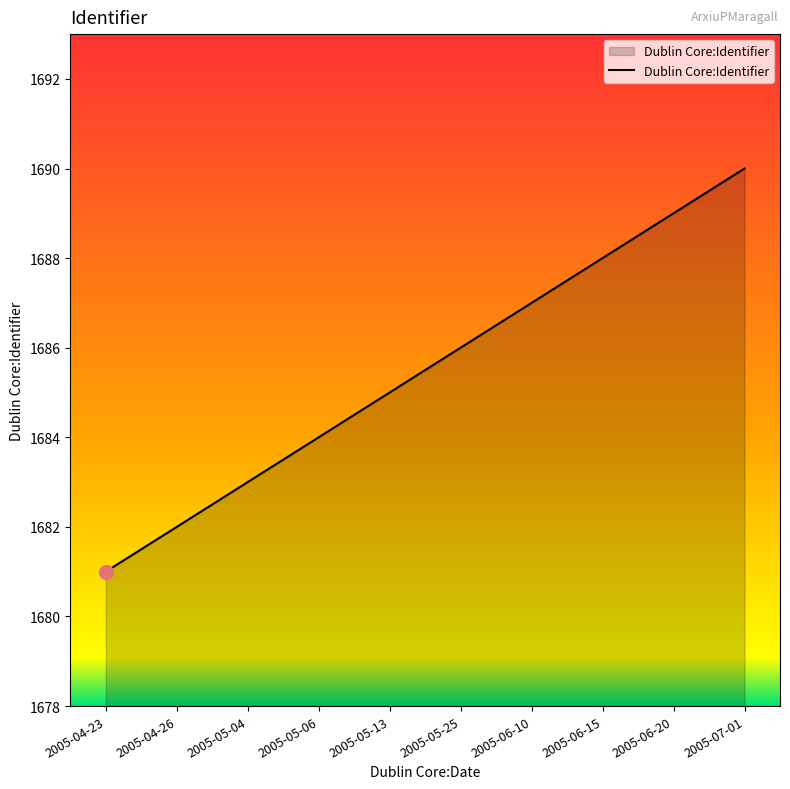

Does the chart display data point markers on the line(s)?

No